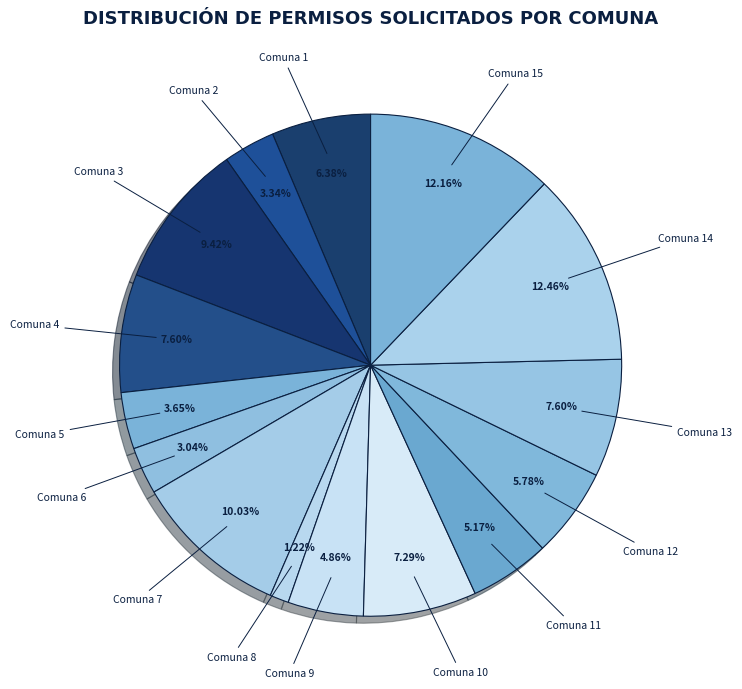

Is there a majority slice in this chart?

No